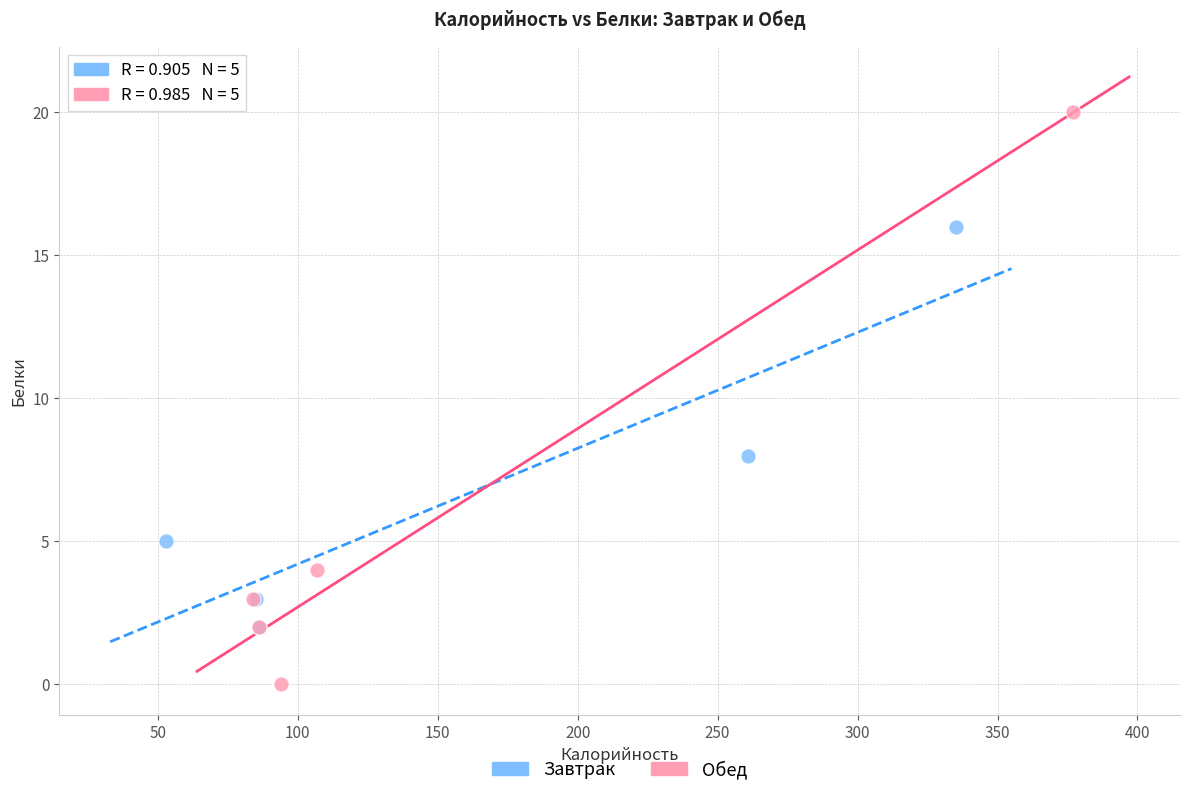

Which series contains the lowest Y value?

Обед